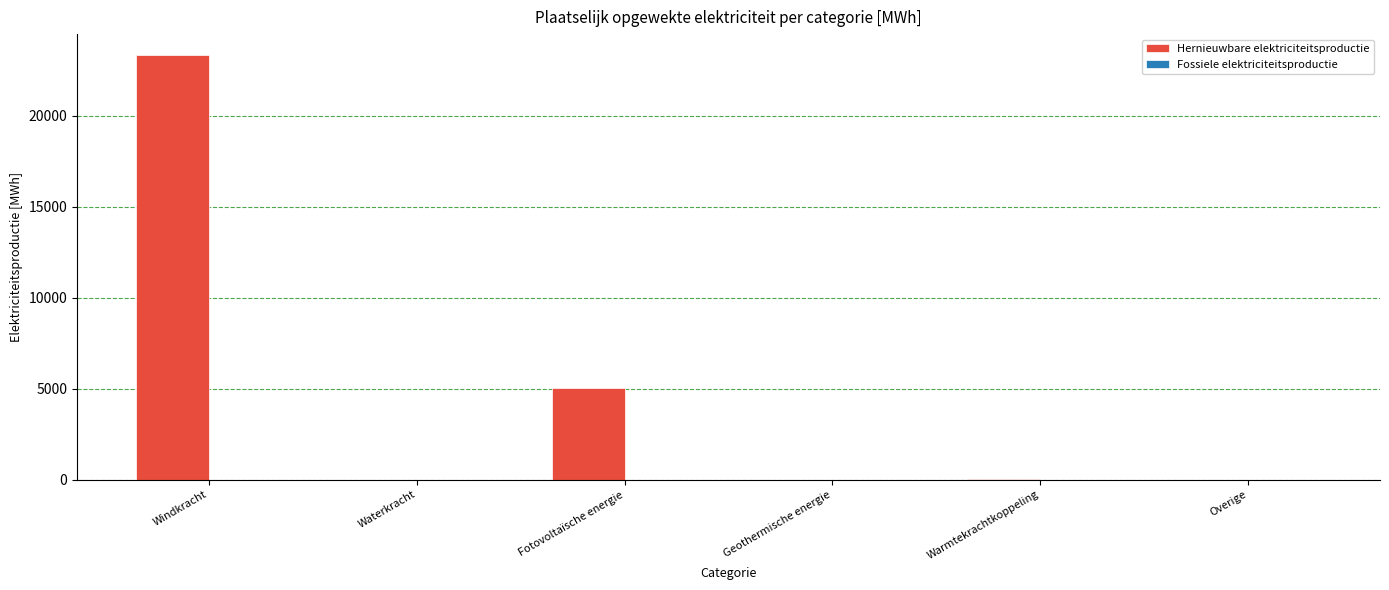

What is the approximate value at Windkracht?

23314.4